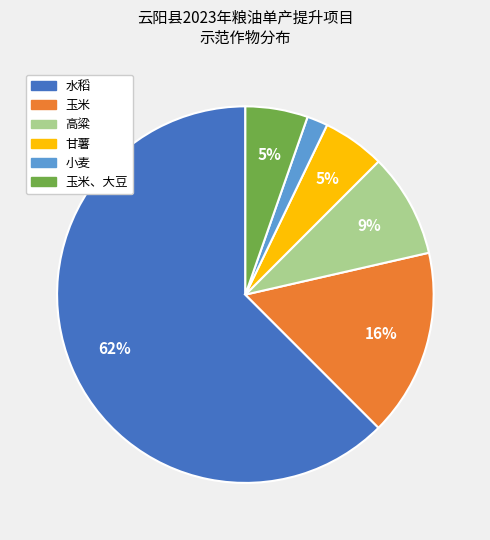

How many segments does this pie chart have?

6